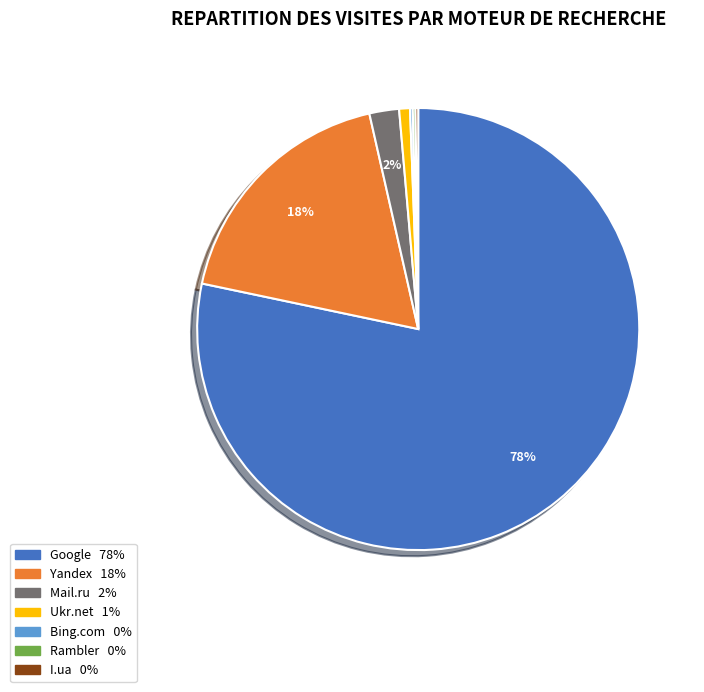

Do Mail.ru and Yandex together represent more than half of the pie?

No